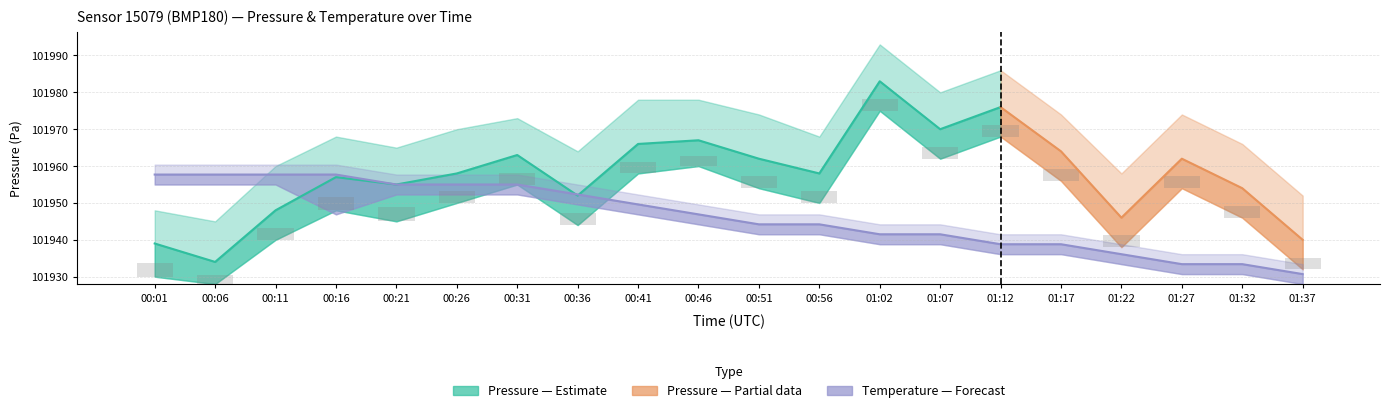

What is the maximum value for temperature_lower?

22.7